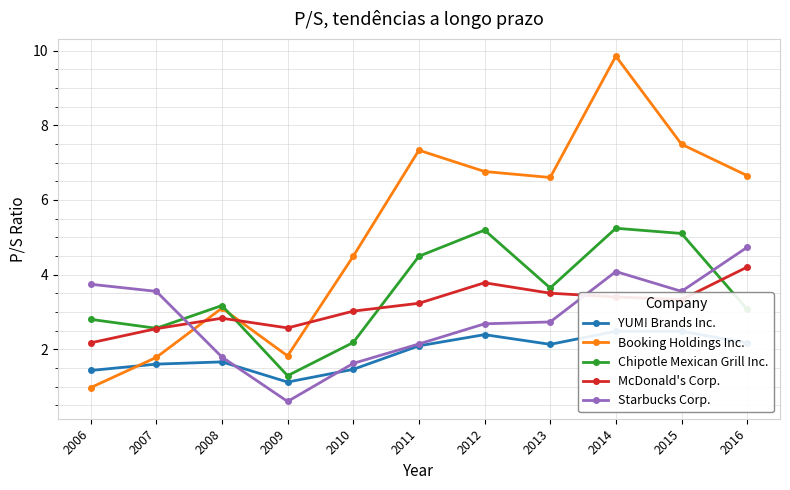

Reading right to left, what are all the values shown in this chart?

YUM! Brands Inc.: 2.2	2.5	2.5	2.1	2.4	2.1	1.5	1.1	1.7	1.6	1.4
Booking Holdings Inc.: 6.7	7.5	9.8	6.6	6.8	7.3	4.5	1.8	3.1	1.8	1.0
Chipotle Mexican Grill Inc.: 3.1	5.1	5.2	3.6	5.2	4.5	2.2	1.3	3.2	2.6	2.8
McDonald's Corp.: 4.2	3.3	3.4	3.5	3.8	3.2	3.0	2.6	2.8	2.5	2.2
Starbucks Corp.: 4.7	3.5	4.1	2.7	2.7	2.1	1.6	0.6	1.8	3.5	3.7